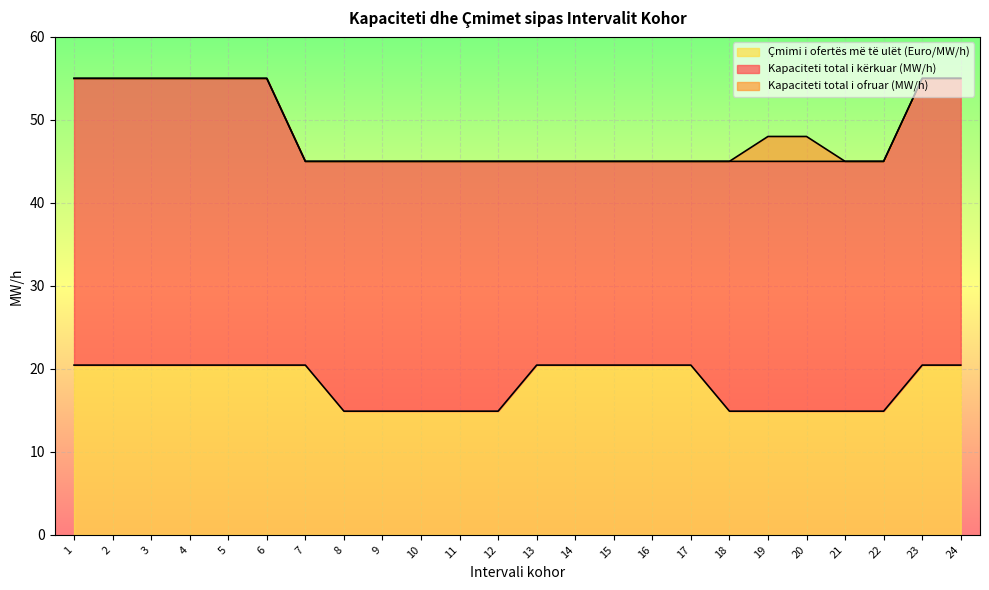

Which series changed the most between 12 and 17?

Çmimi i ofertës më të ulët (Euro/MW/h)